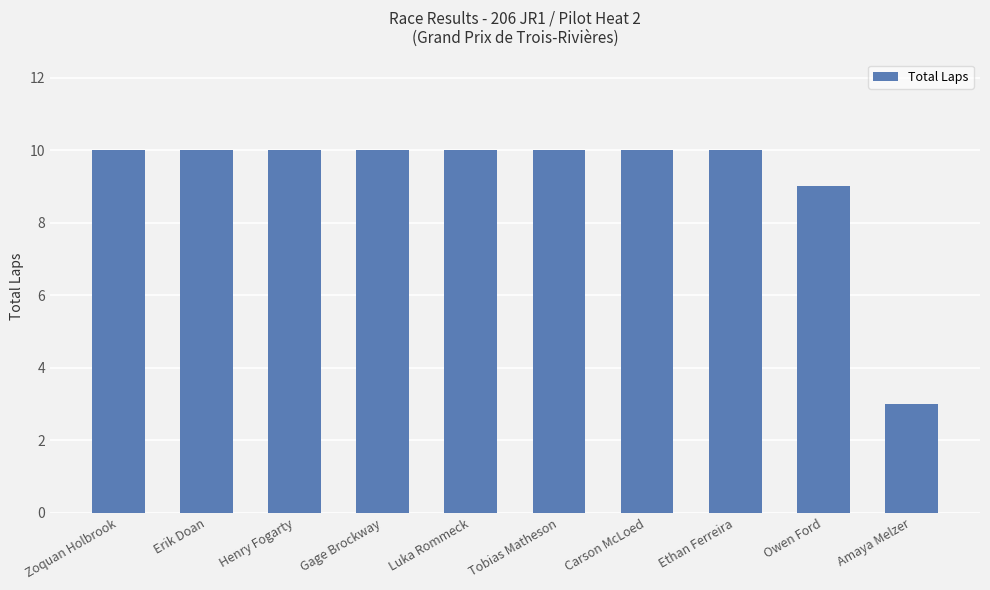

True or false: the data shows 6 at Carson McLoed.

False